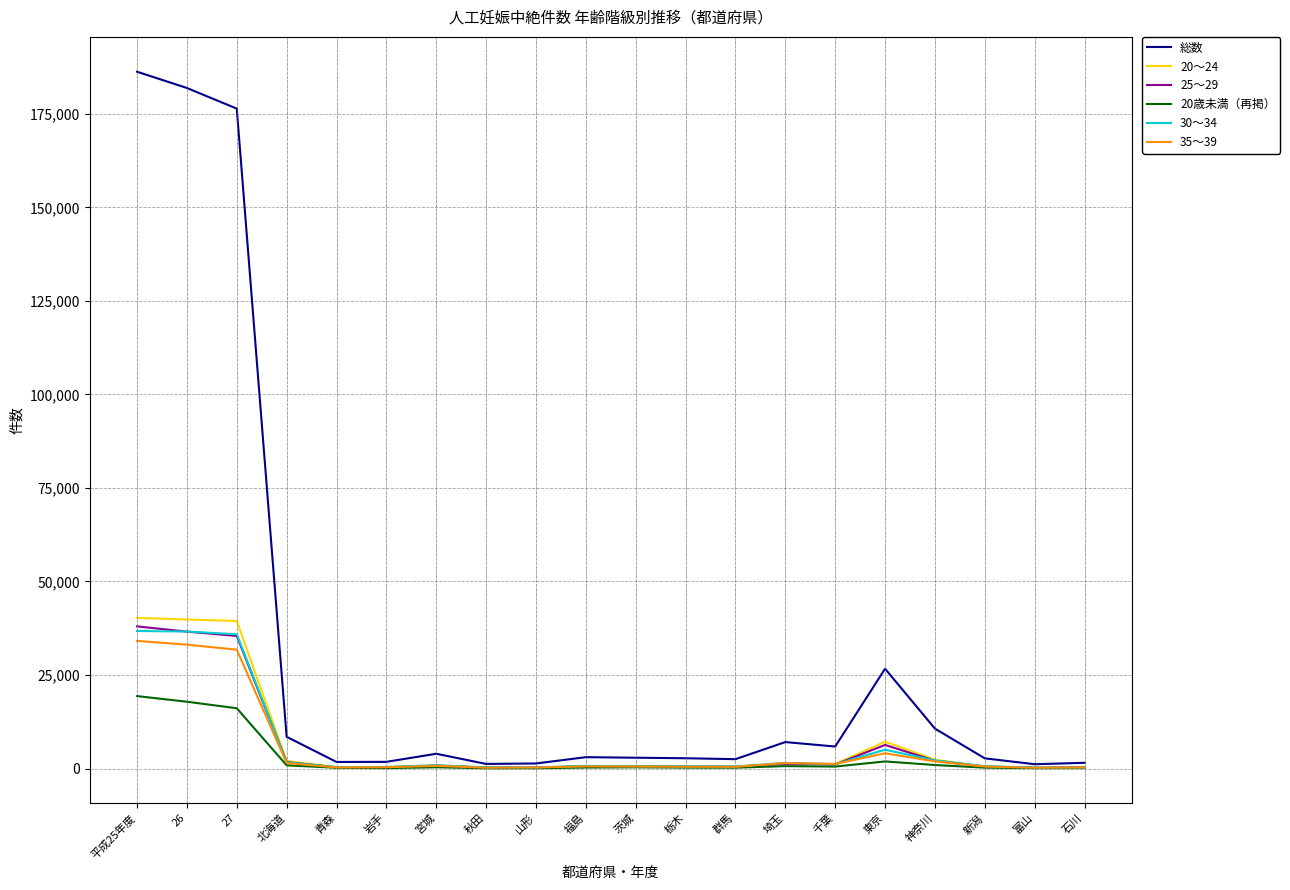

What is the maximum value shown in the chart?

186253